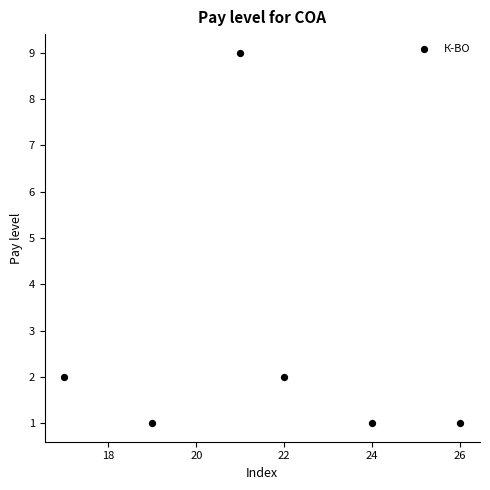

What is the range of Y values (max minus min)?

8